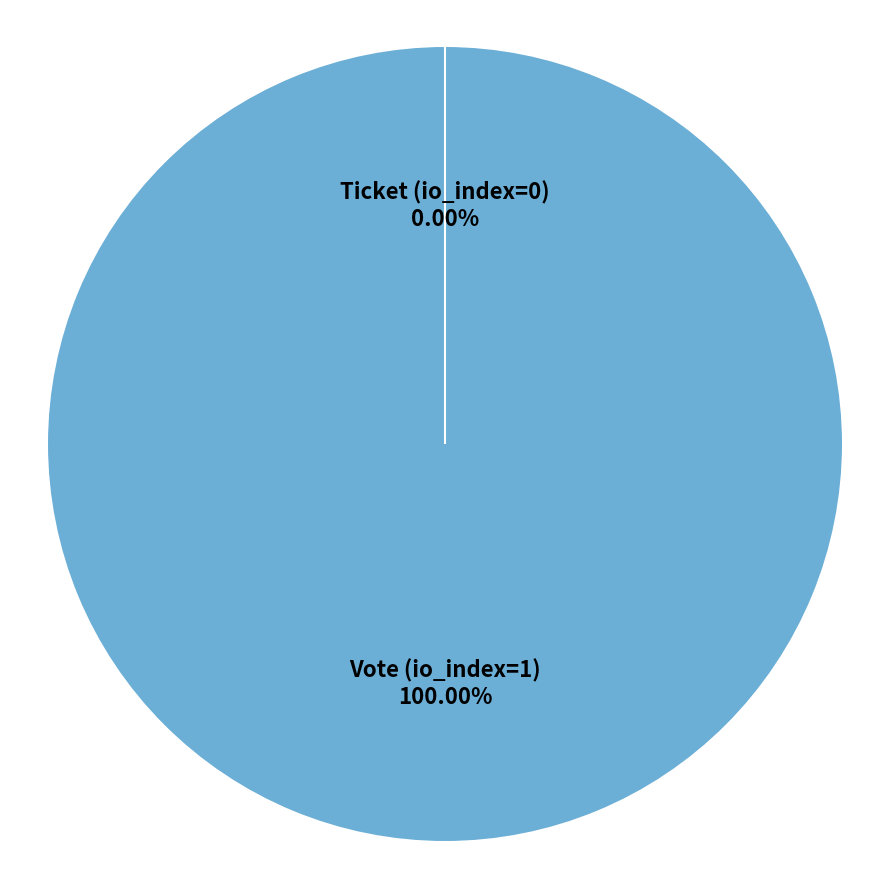

True or false: Vote (io_index=1) accounts for 100% of the total.

True